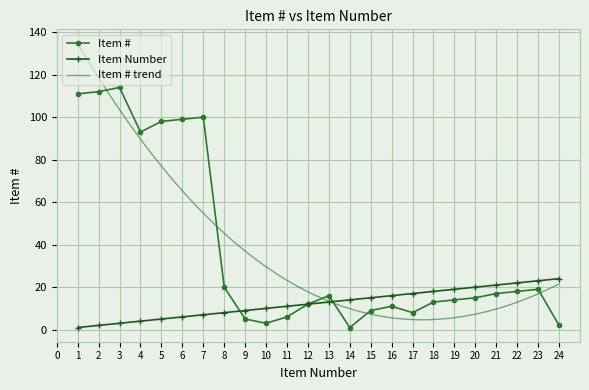

What is the total value across all series at 3?

117